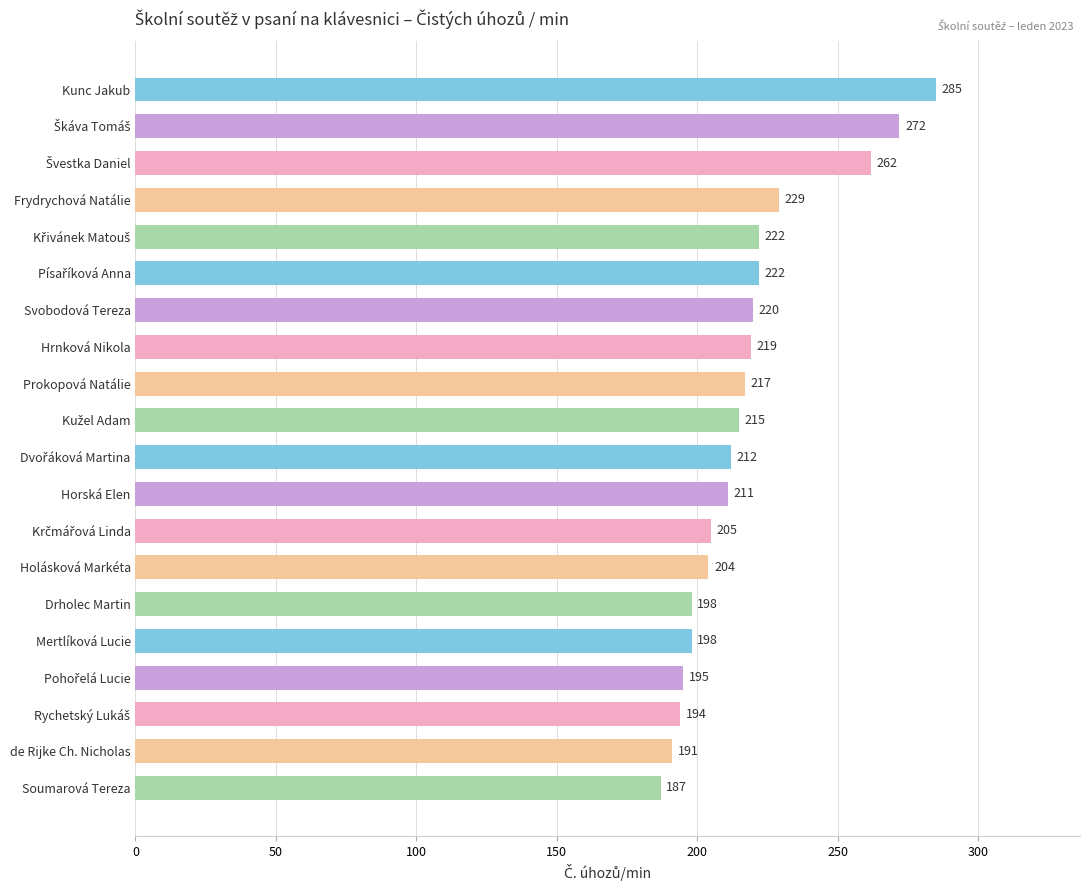

What is the change in value from Kunc Jakub to Horská Elen?

-74